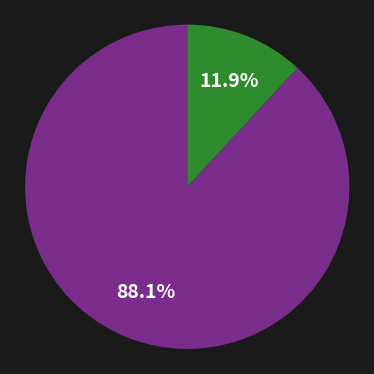

Is there a majority slice in this chart?

Yes